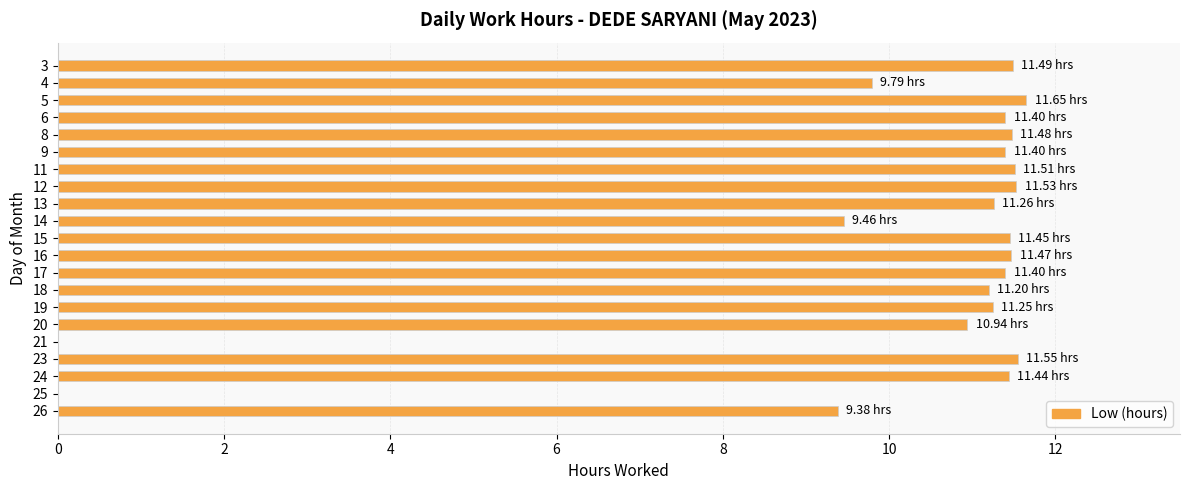

What is the sum of all values?

211.1